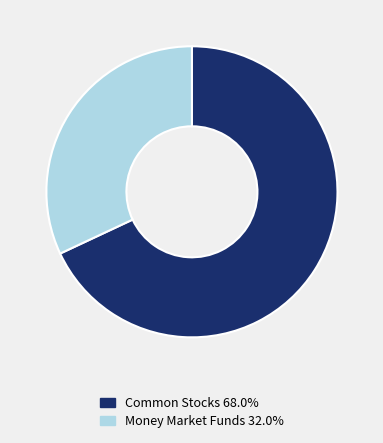

Is there a majority slice in this chart?

Yes